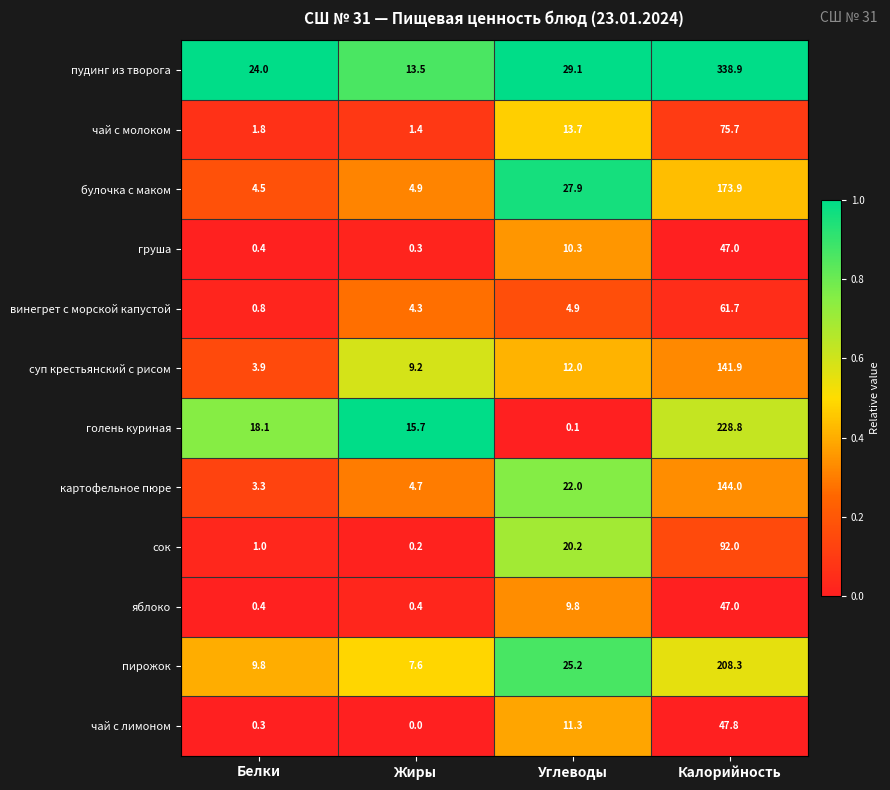

What is the difference between the highest and lowest values at Калорийность?

291.9